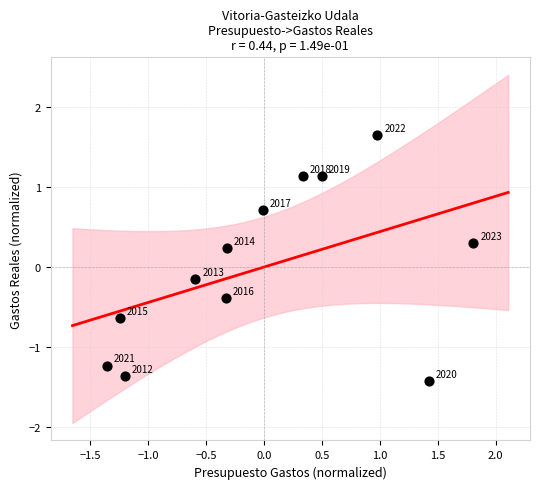

What is the range of Y values (max minus min)?

3.1